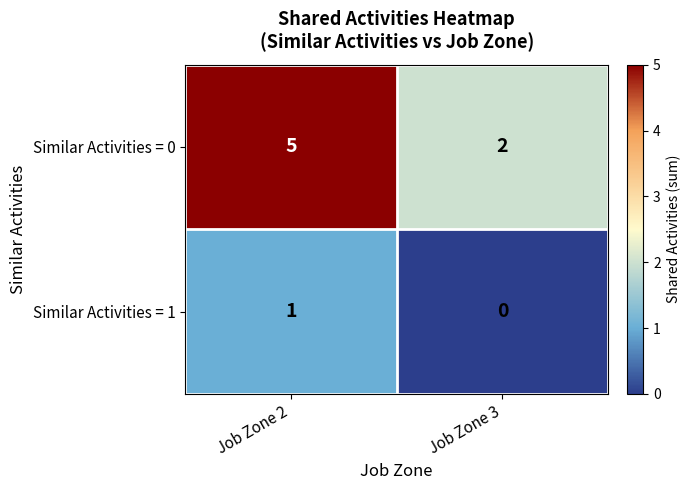

What is the total value across all series at Job Zone 2?

6